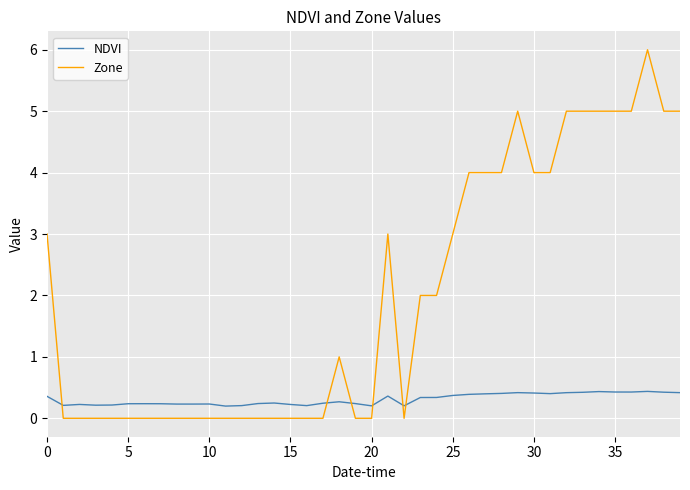

What is the average value of the Zone series?

2.0